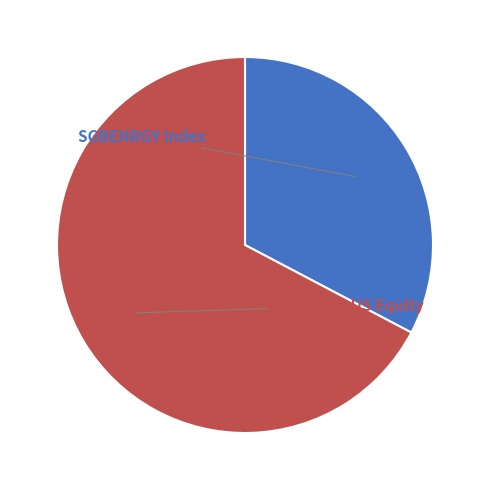

Combined, what portion of the pie is SGBCLARI US Equity and SGBENRGY Index?

100.0%